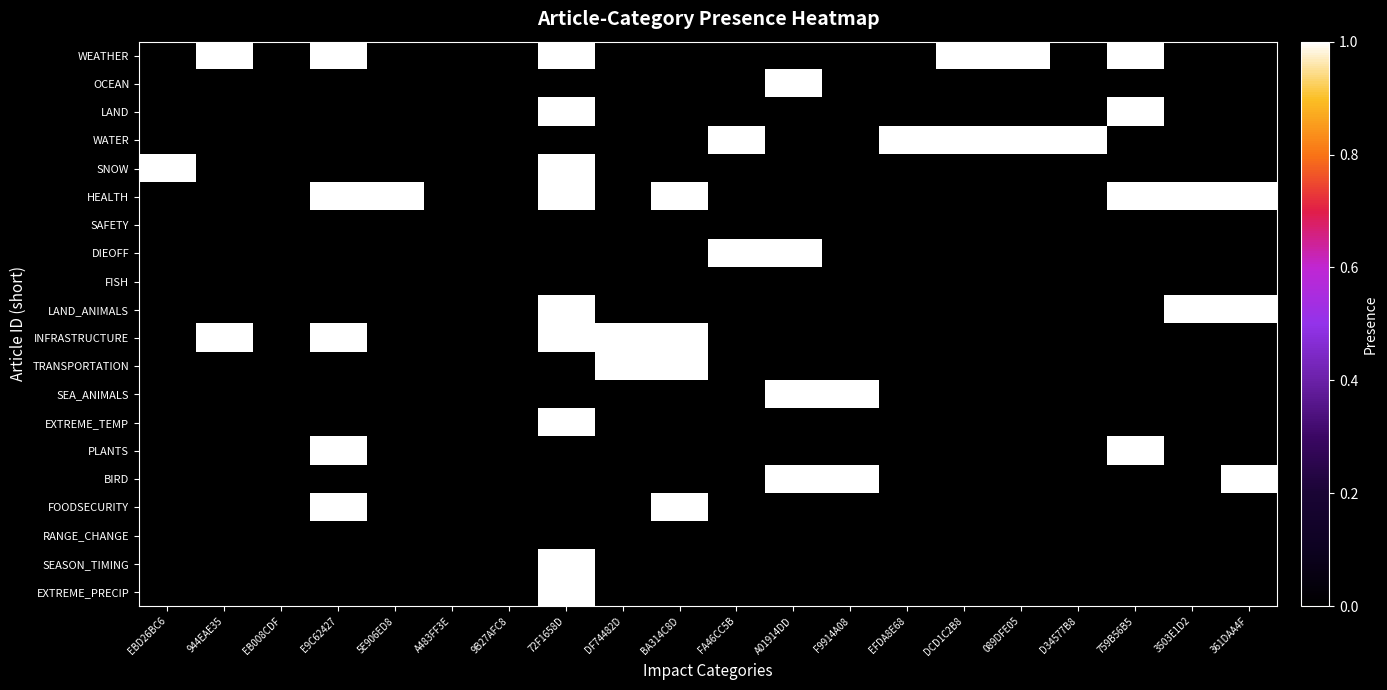

At how many categories does at least one series exceed 0?

17